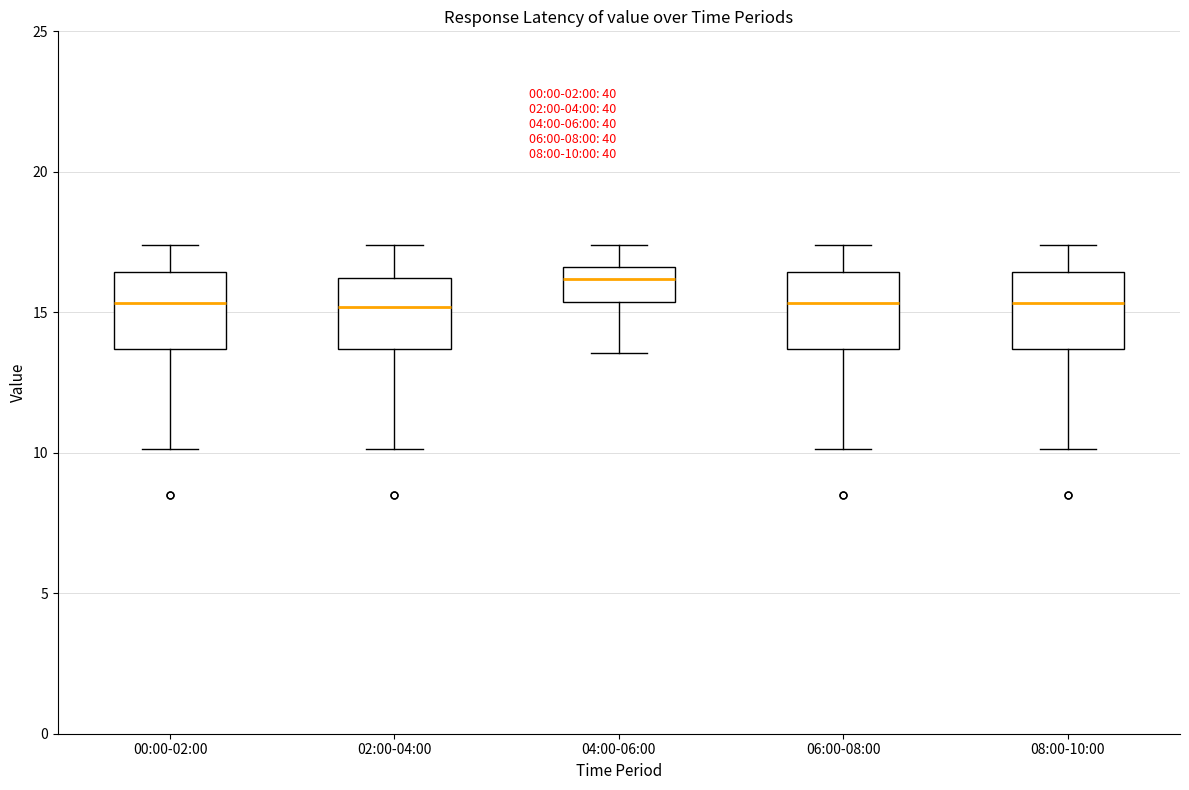

Which box has the highest median line?

04:00-06:00